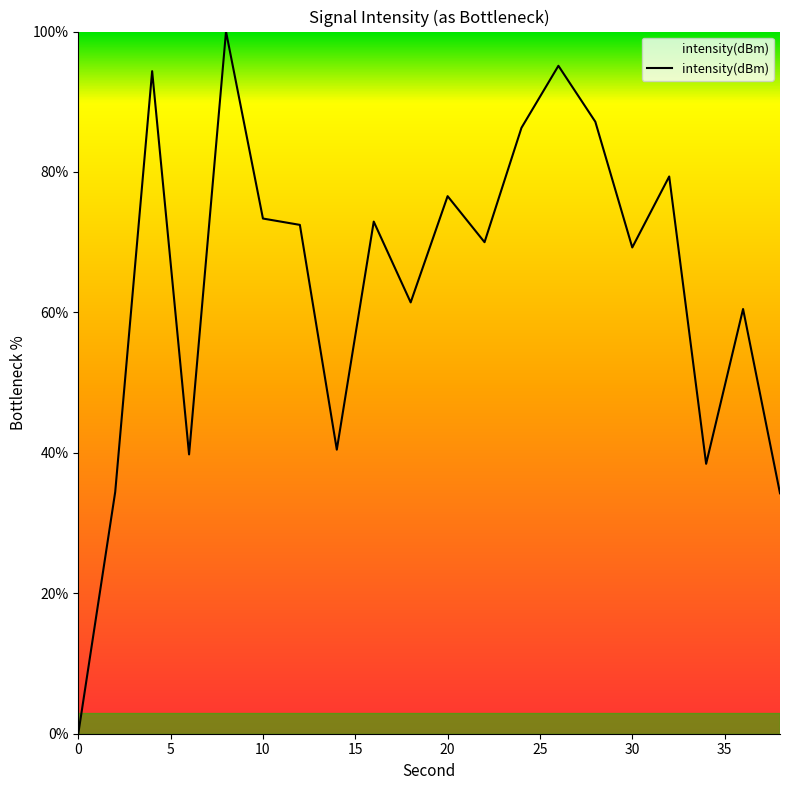

What is the maximum value shown in the chart?

100.0